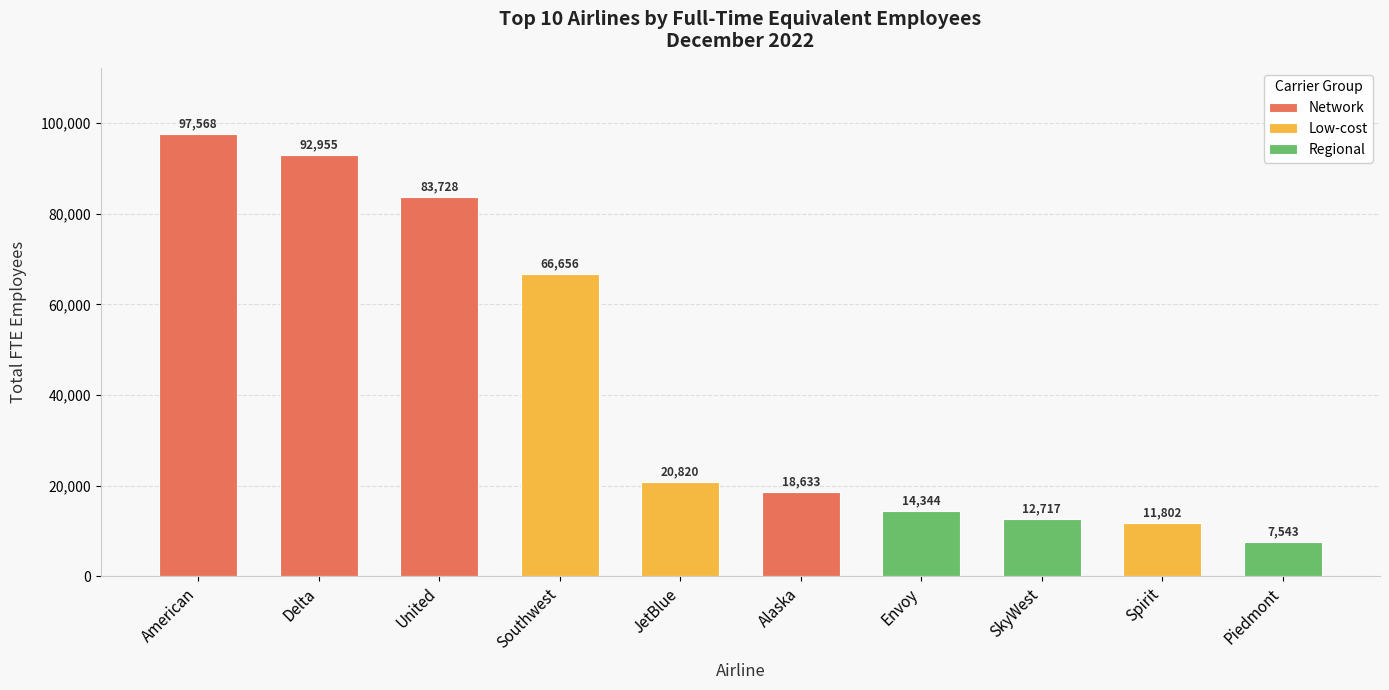

What is the change in value from American to Spirit?

-85765.5